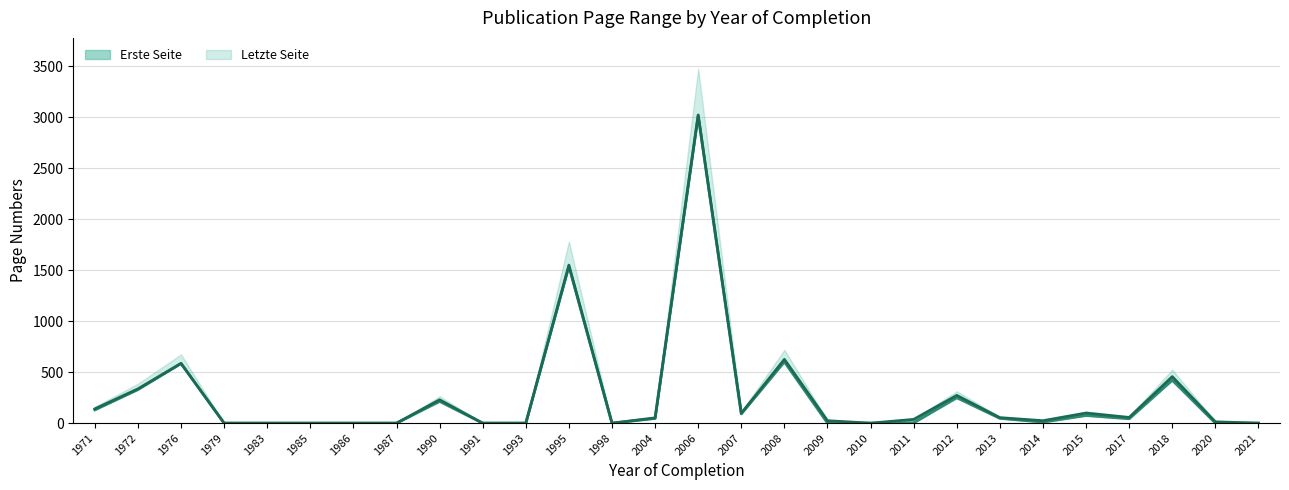

What is the sum of all Erste Seite values?

7396